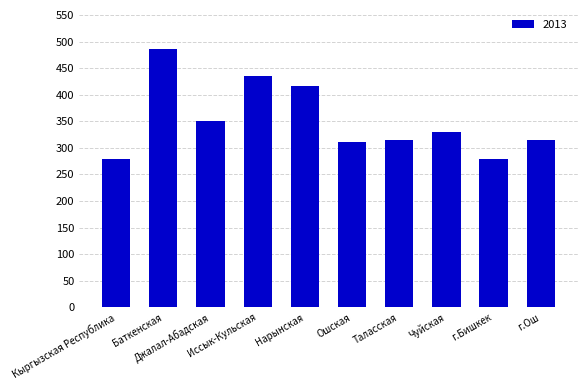

Read the value at Джалал-Абадская.

349.8